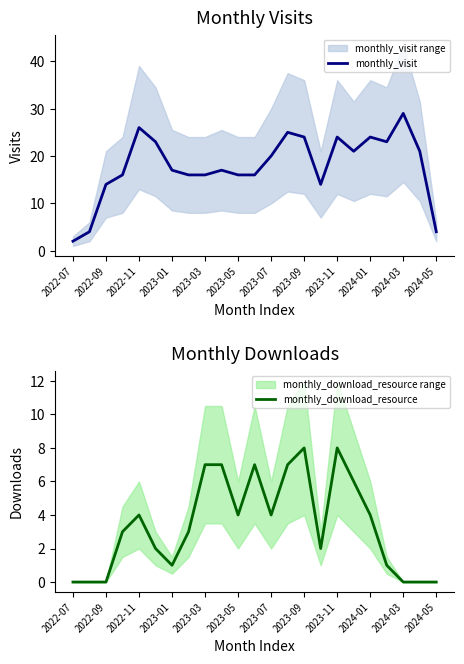

True or false: monthly_visit has a value of 20 at 2023-07.

True